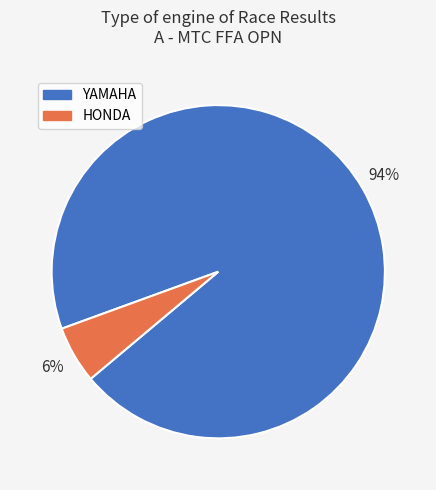

Rank the categories by value from highest to lowest.

YAMAHA, HONDA